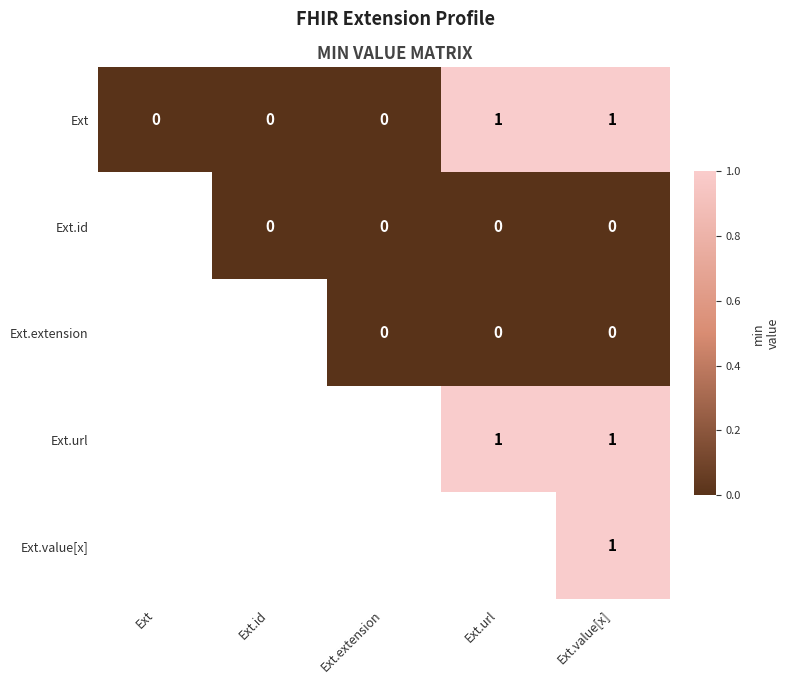

The Ext series shows 0 at Ext.extension. True or false?

True